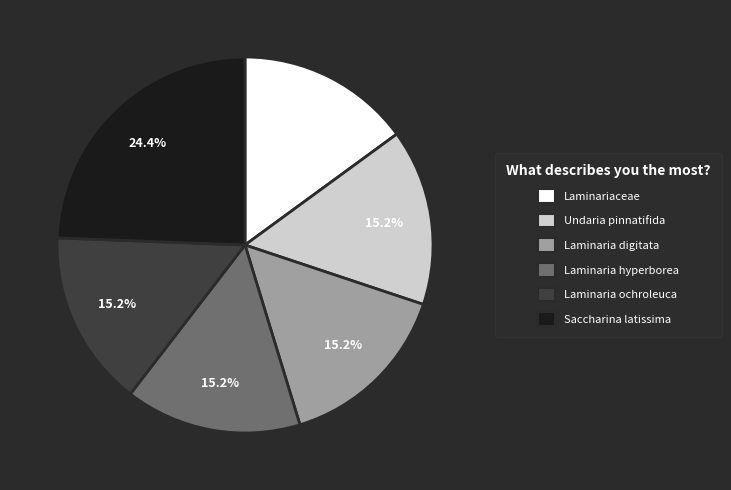

Approximately how many times larger is the value at Saccharina latissima compared to Laminaria digitata?

1.6